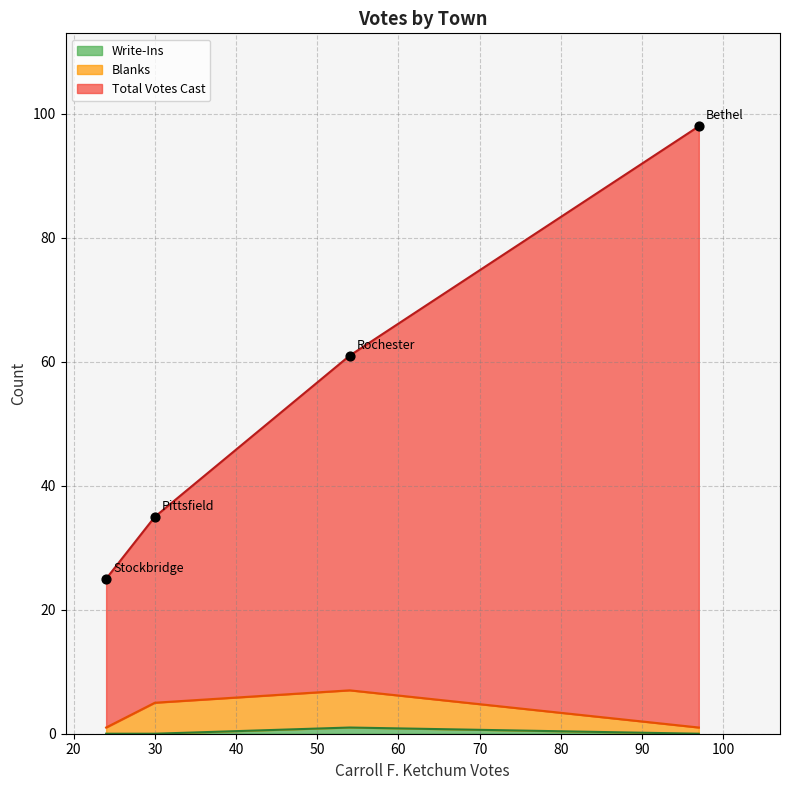

Is the value of Write-Ins at Stockbridge greater than the value of Blanks at Rochester?

No